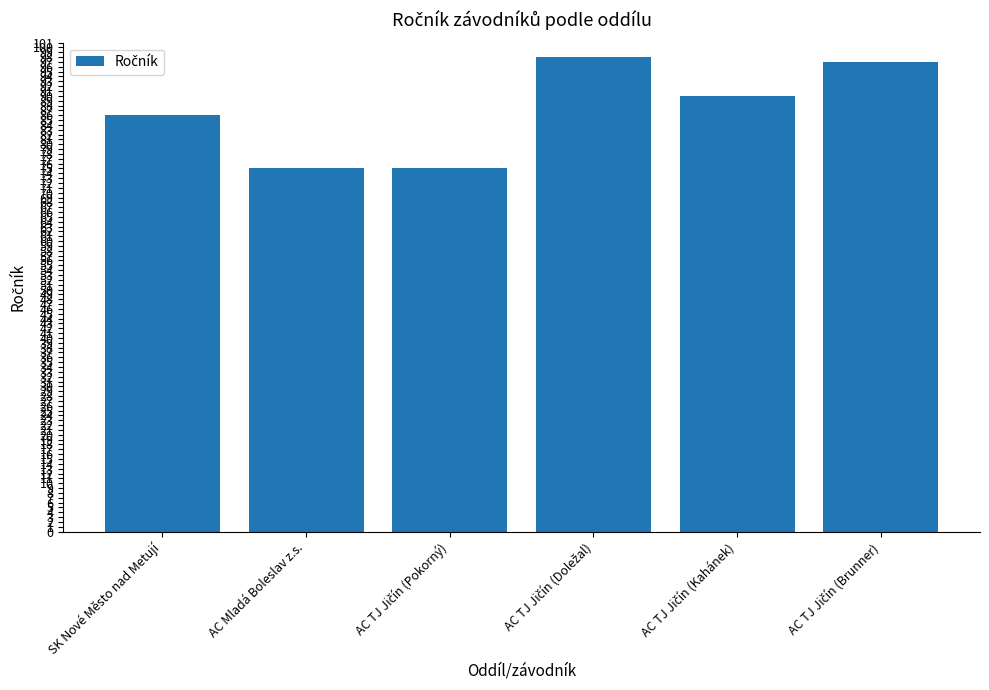

What is the change in value from SK Nové Město nad Metují to AC Mladá Boleslav z.s.?

-11